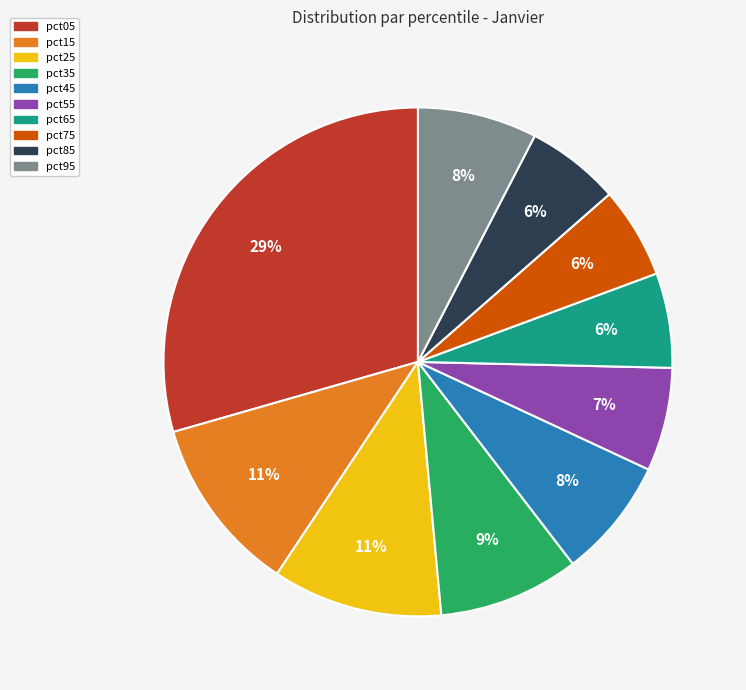

Count the number of slices in the pie.

10